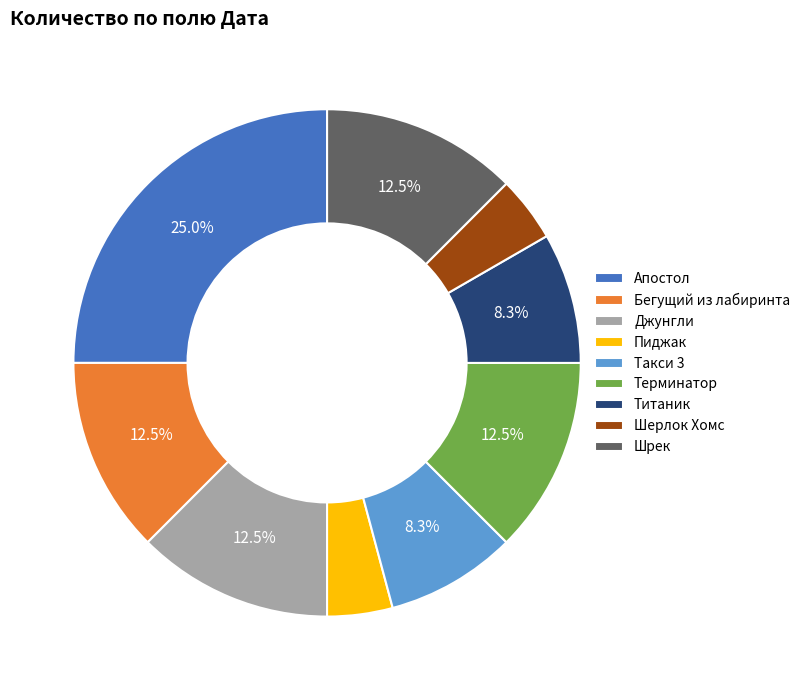

What is the largest slice in the pie chart?

Апостол